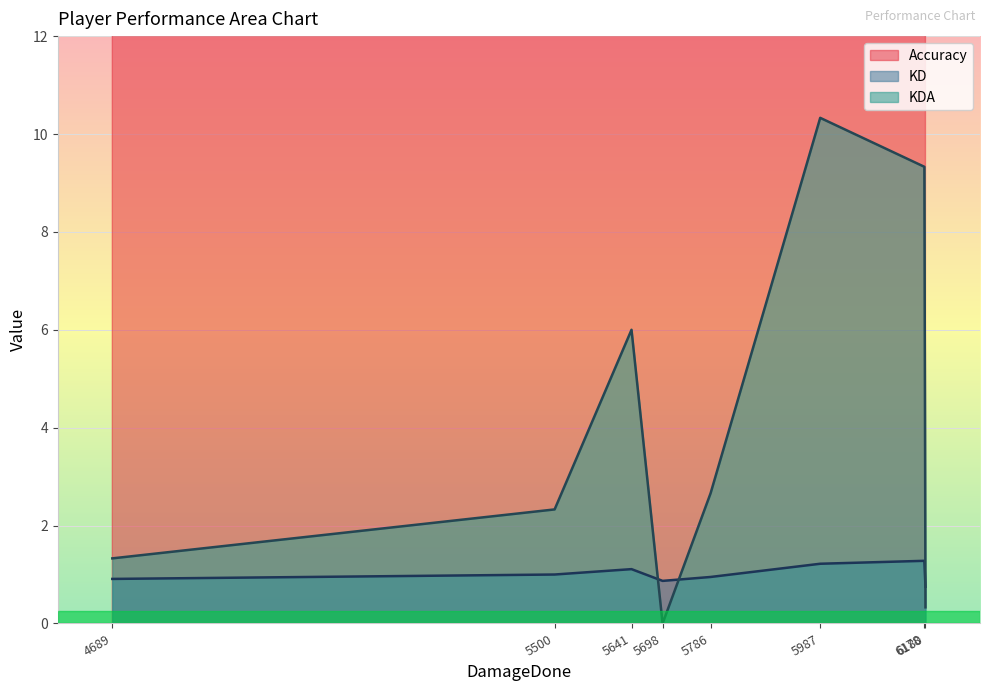

What value does the KDA series have at 6178?

9.3